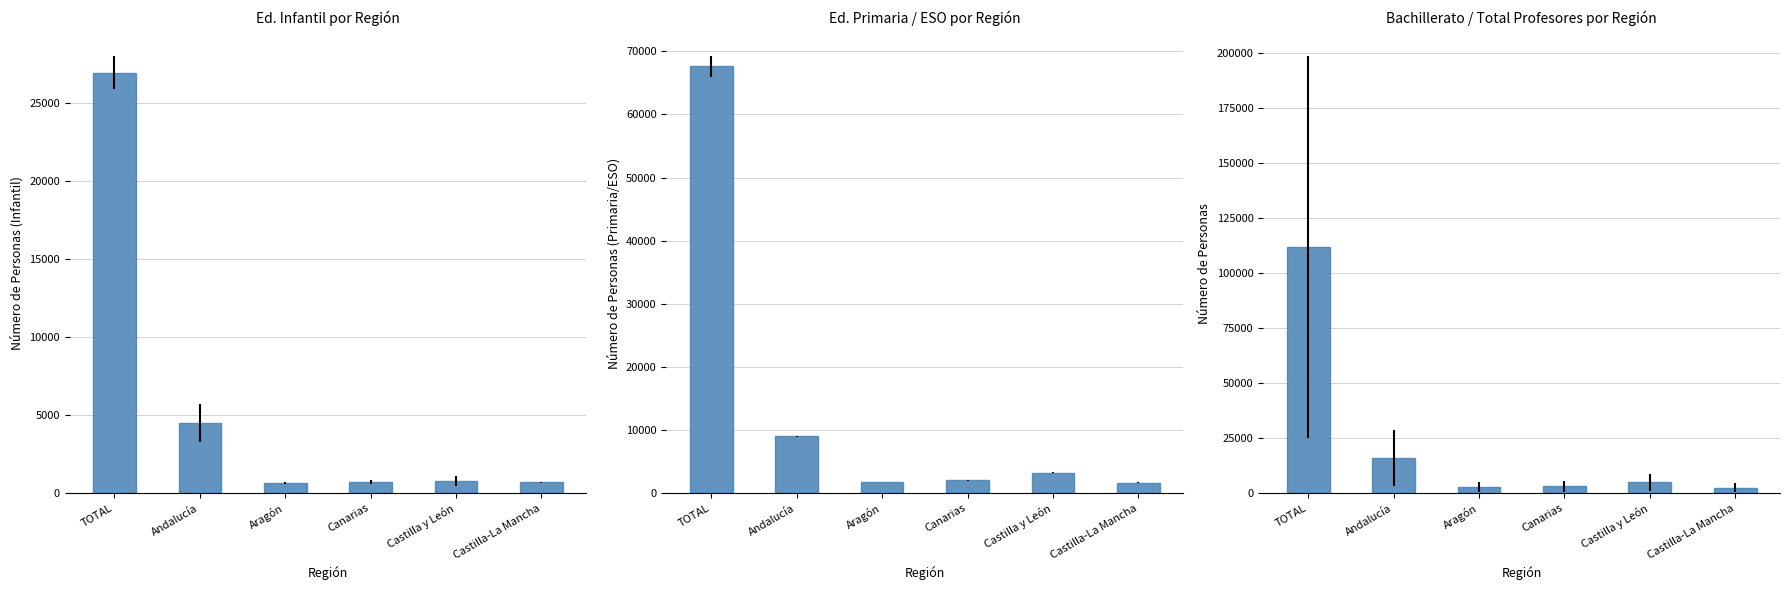

Does the chart contain any negative values?

No